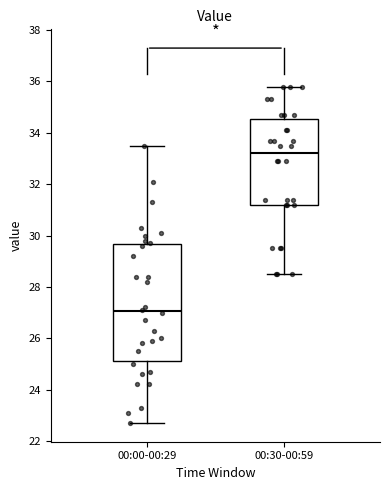

Comparing the boxes themselves (not the whiskers), which one is the tallest?

00:00-00:29